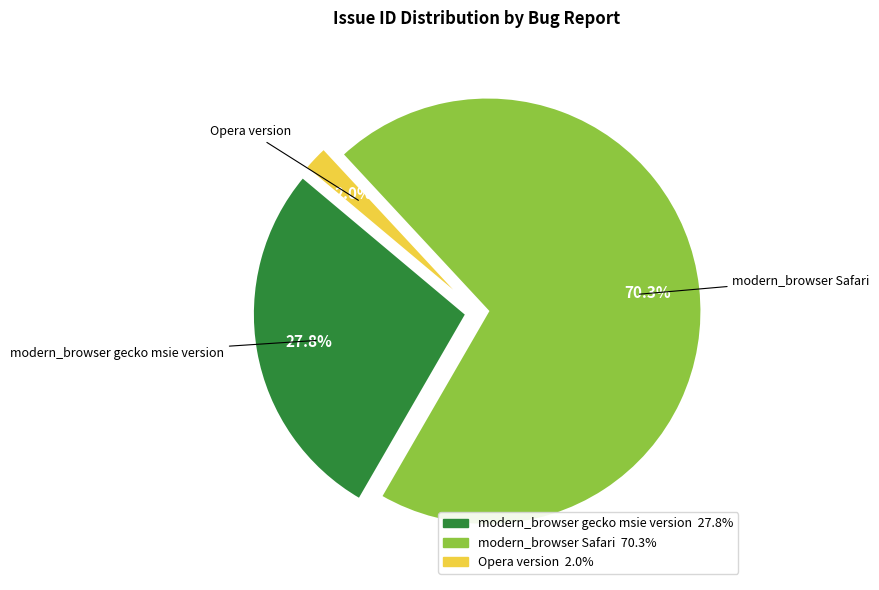

How many segments does this pie chart have?

3